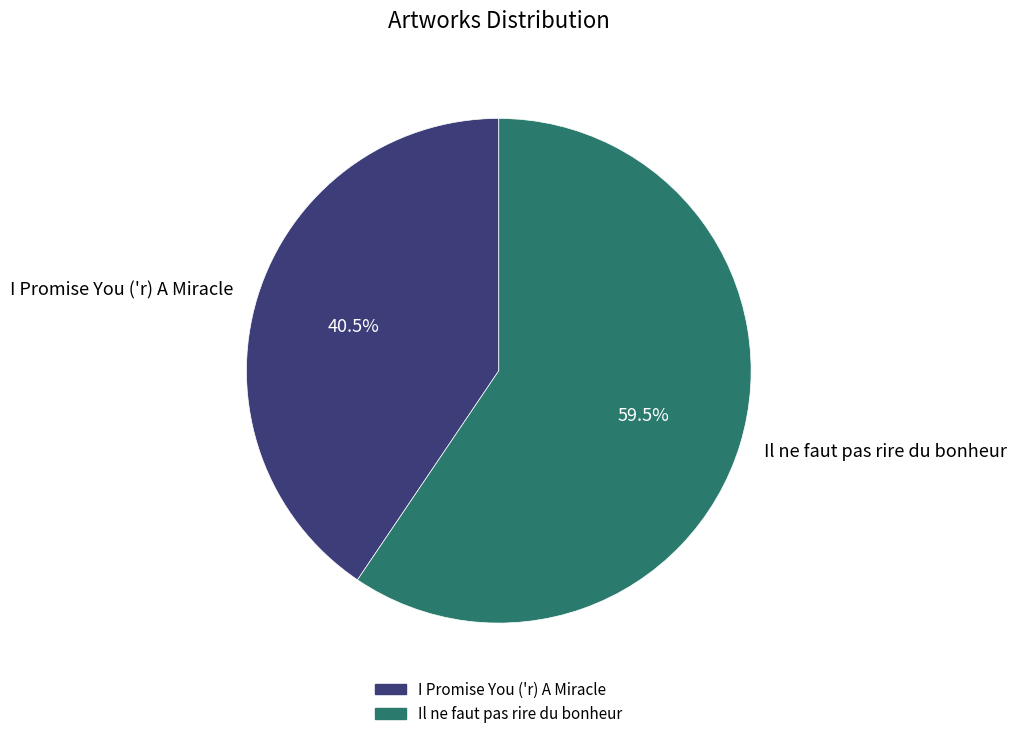

How many slices are in this pie chart?

2